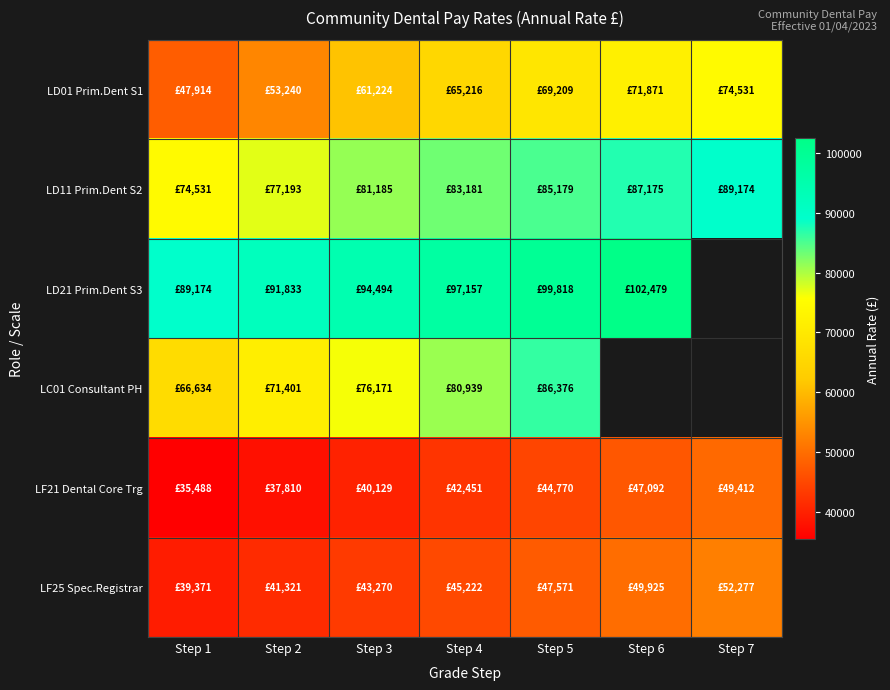

Which series has the largest range (max minus min)?

LD01 Prim.Dent S1